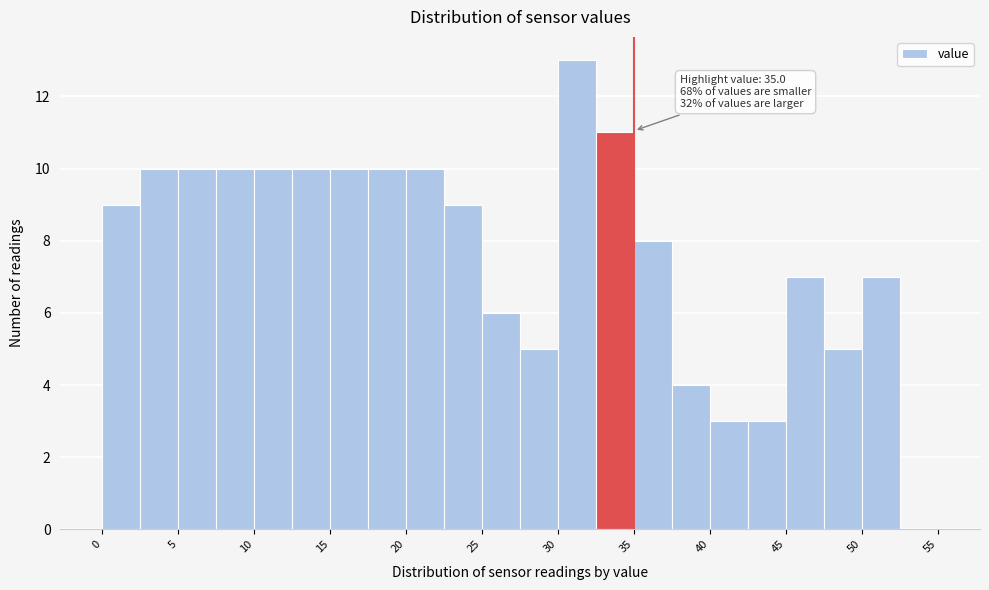

Which range on the x-axis has the tallest bar?

30.0 to 32.5